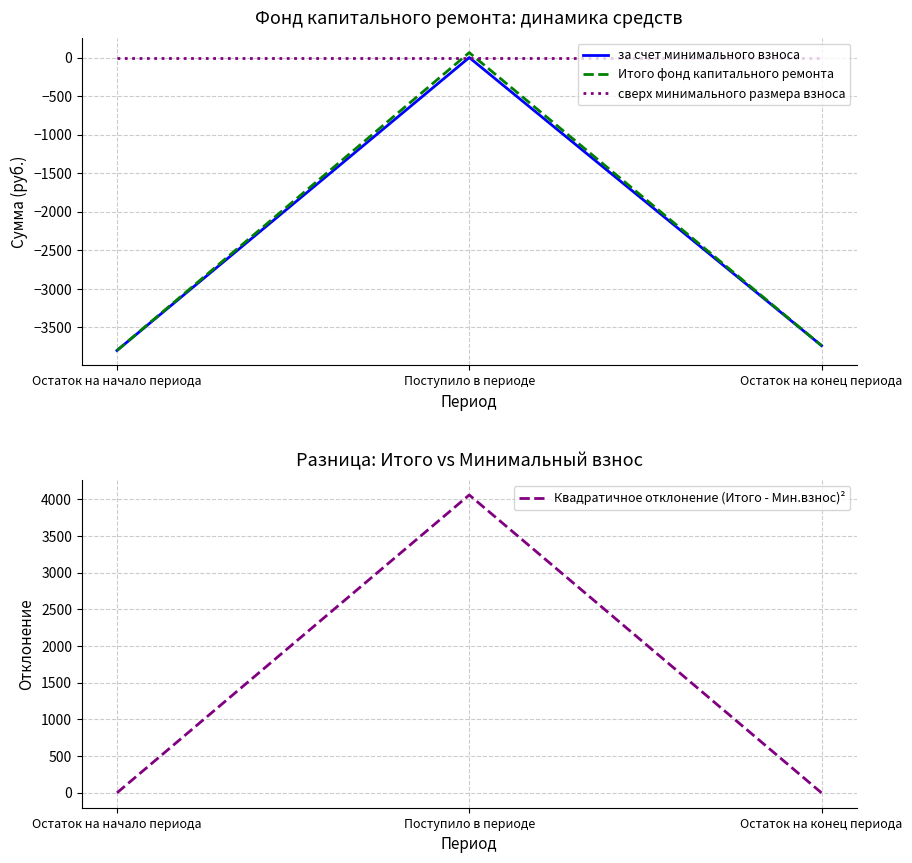

True or false: Итого фонд капитального ремонта has a value of -3735.9 at Остаток на конец периода.

True